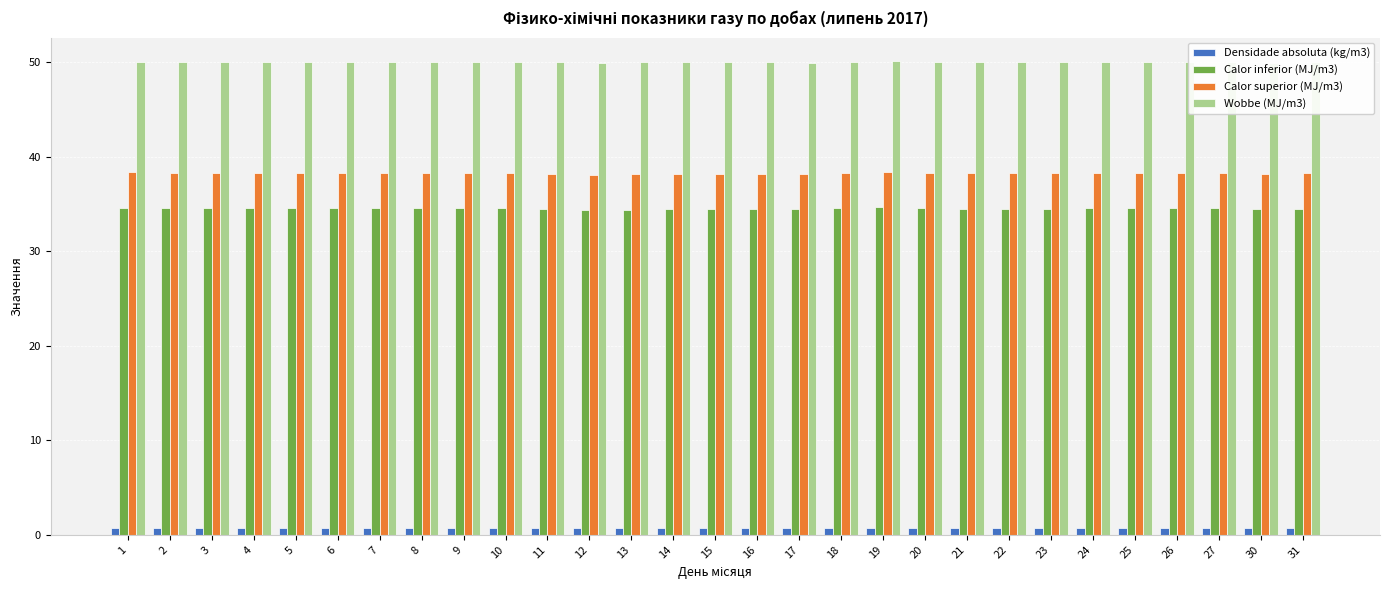

Is it true that Calor inferior (MJ/m3) equals 34.6 at 4?

True